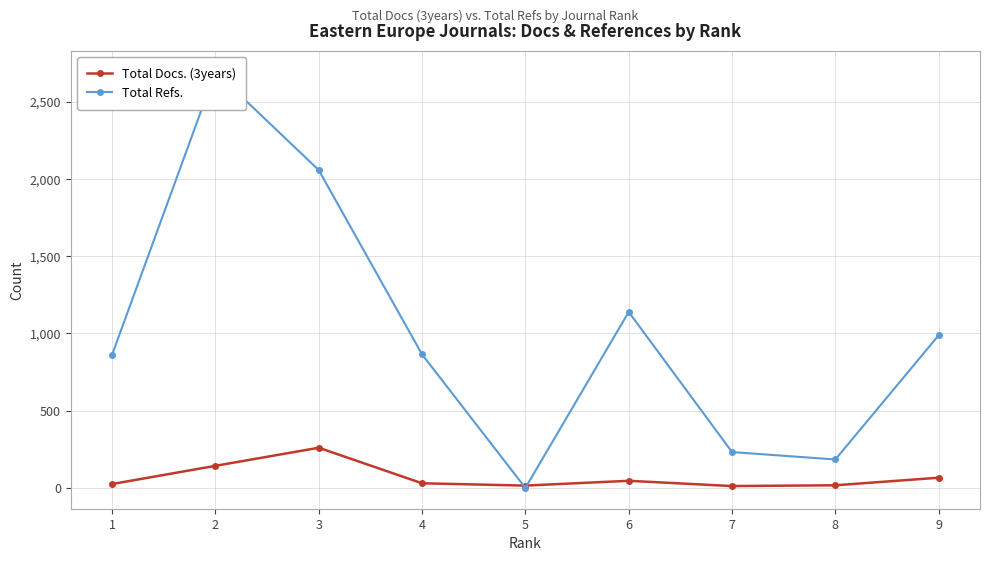

At which category is the sum across all series the highest?

2